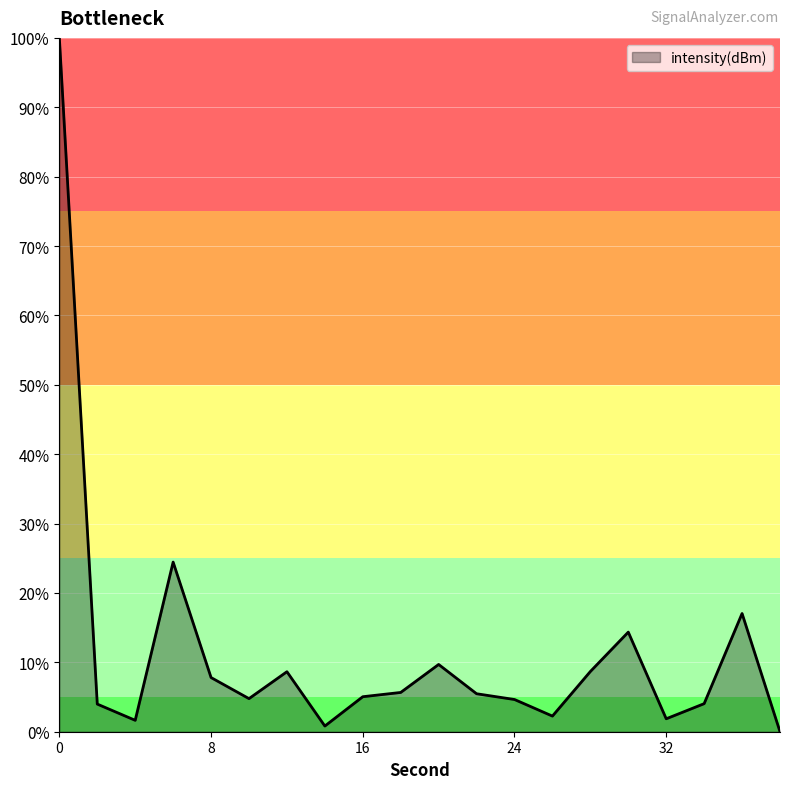

What is the sum of all values?

230.9